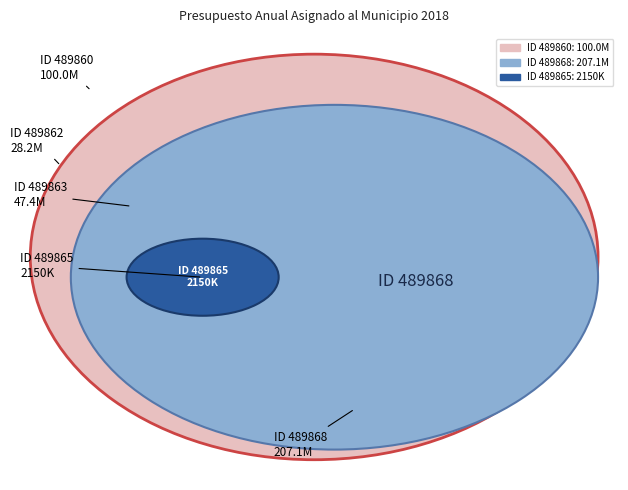

Which slice represents more than half of the pie?

ID 489868